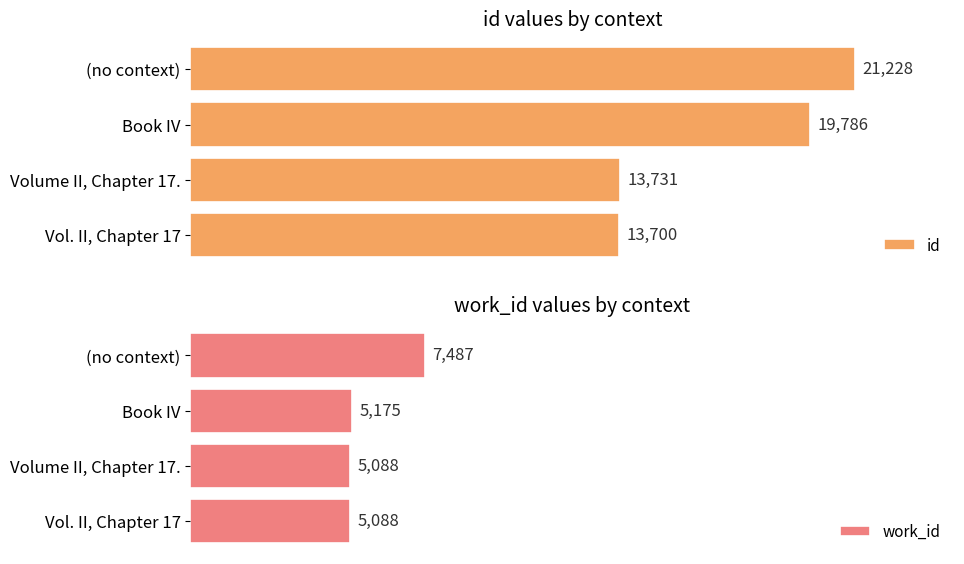

List the labels in order of id value, smallest first.

Vol. II, Chapter 17, Volume II, Chapter 17., Book IV, (no context)